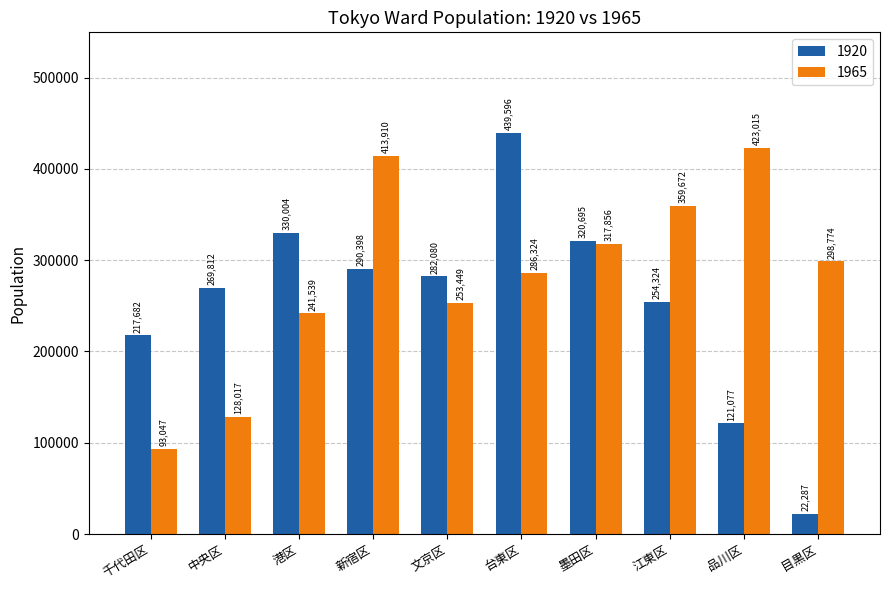

What are all the series names shown in the legend?

1920, 1965